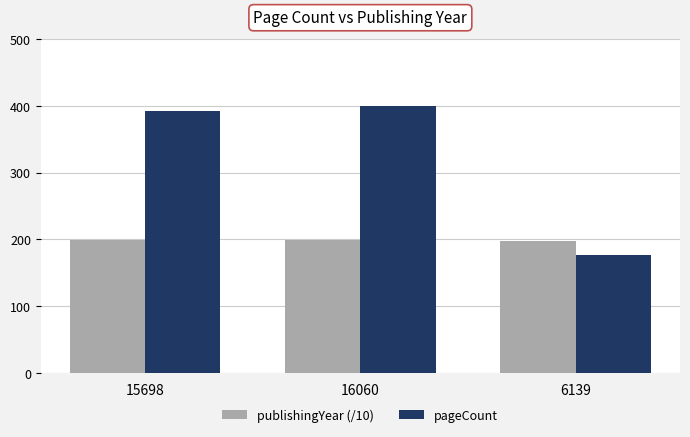

What is the difference between the maximum and minimum values in the pageCount series?

224.0